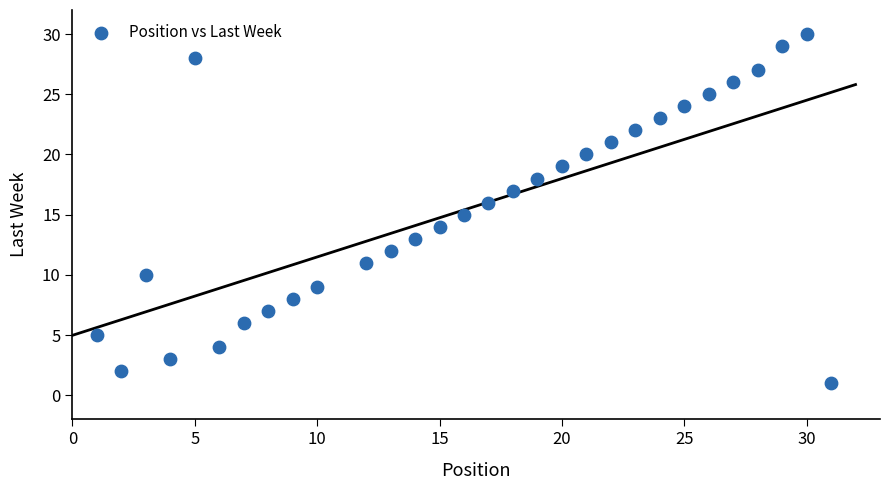

What is the range of Y values (max minus min)?

29